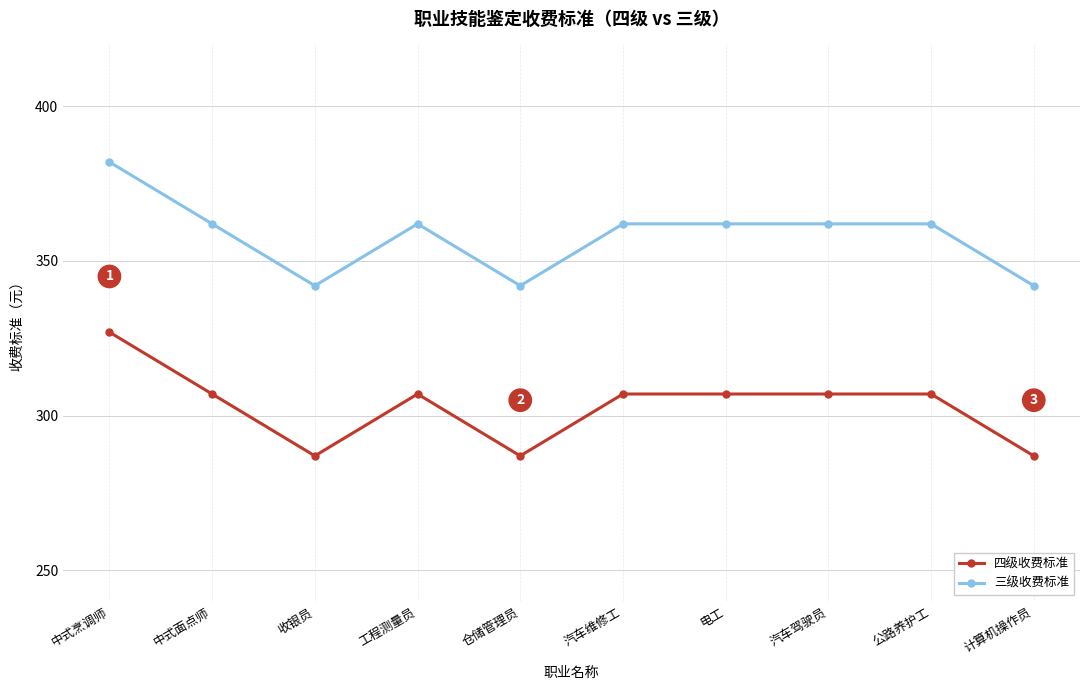

What is the sum of all 四级收费标准 values?

3030